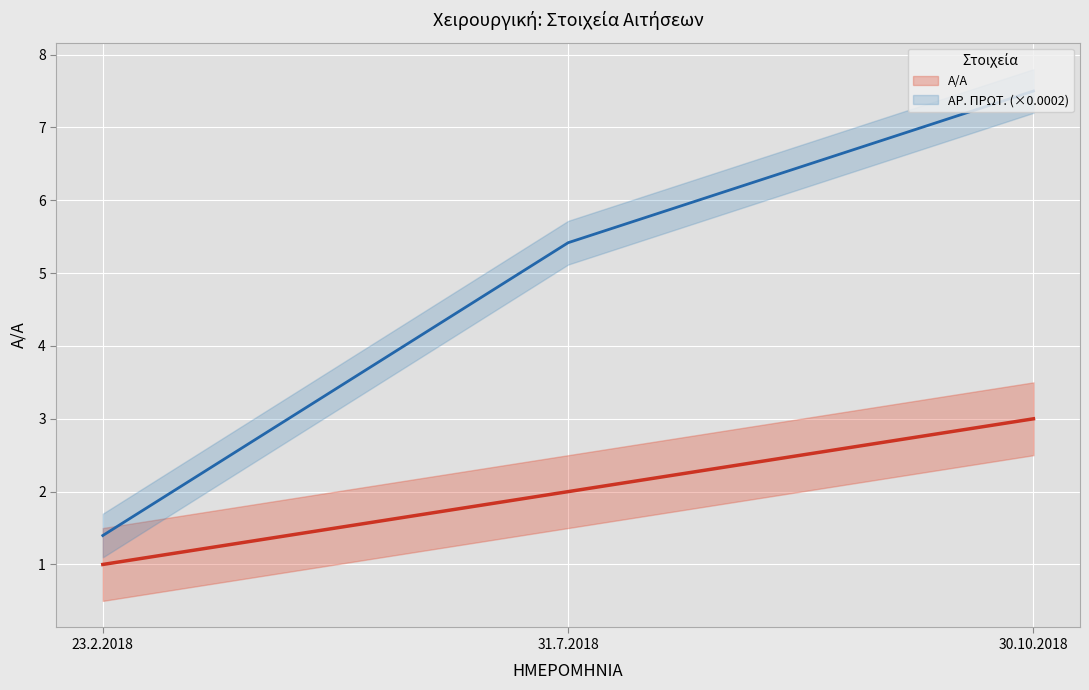

Does the chart display data point markers on the line(s)?

No